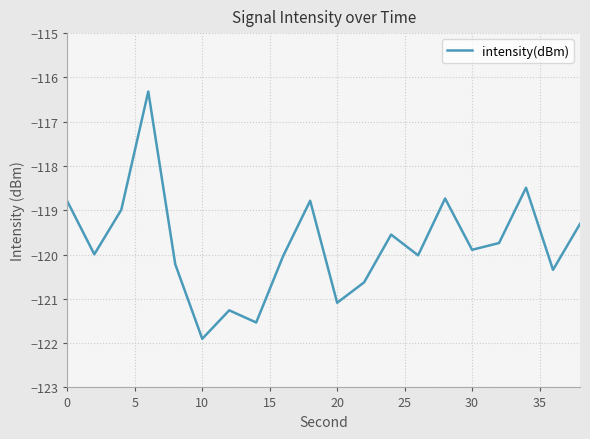

What is the smallest value displayed?

-121.9